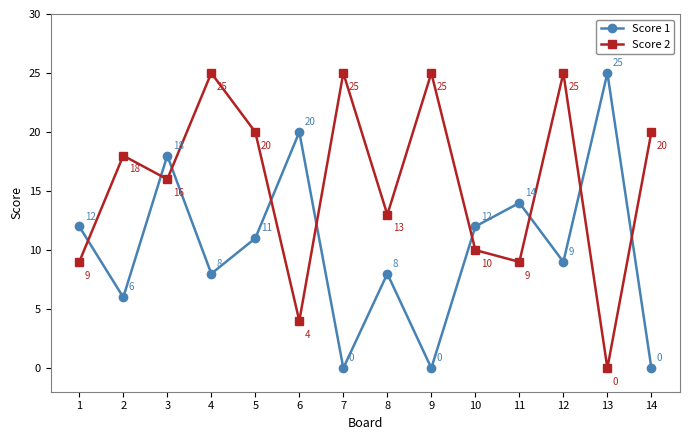

Which category has the highest value in the Score 1 series?

13